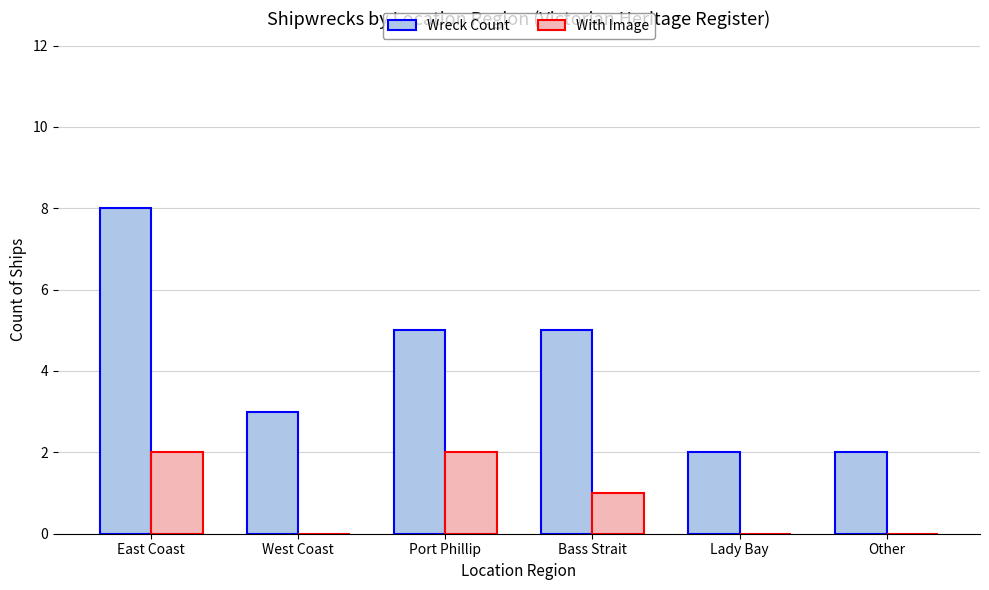

Reading left to right, transcribe all the data shown in this chart.

Wreck Count: East Coast=8	West Coast=3	Port Phillip=5	Bass Strait=5	Lady Bay=2	Other=2
With Image: East Coast=2	West Coast=0	Port Phillip=2	Bass Strait=1	Lady Bay=0	Other=0